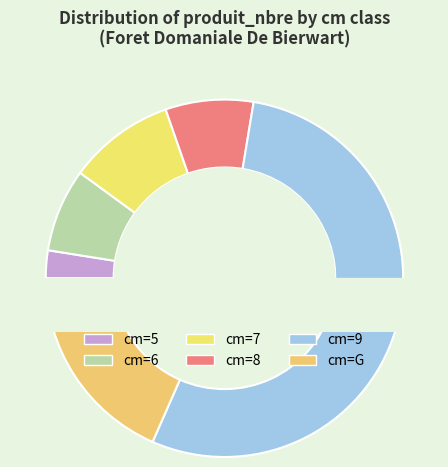

What percentage is the 6 slice, to the nearest percent?

8%